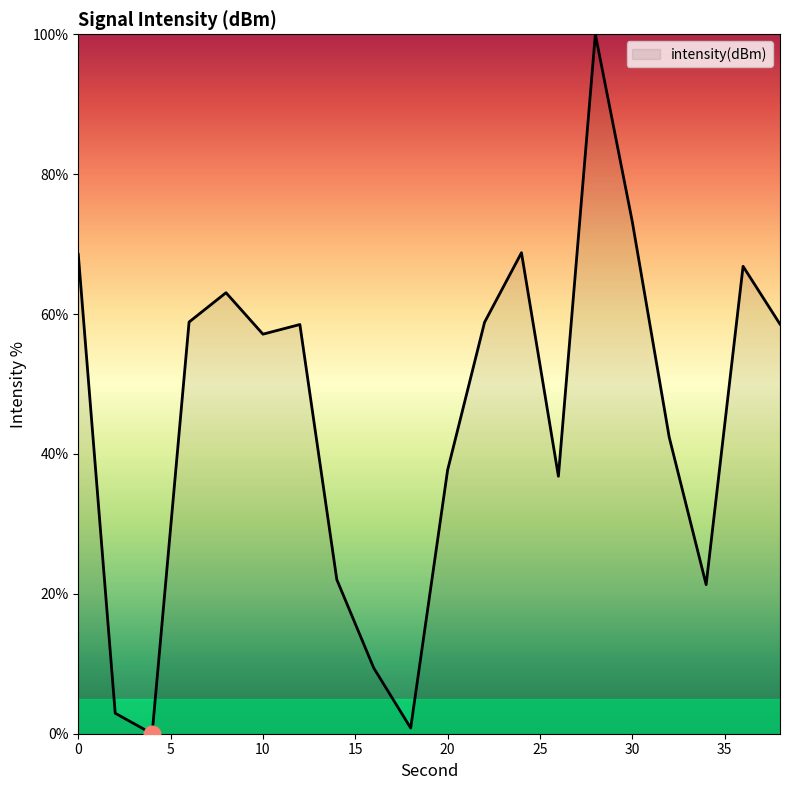

How many categories are shown in the chart?

20